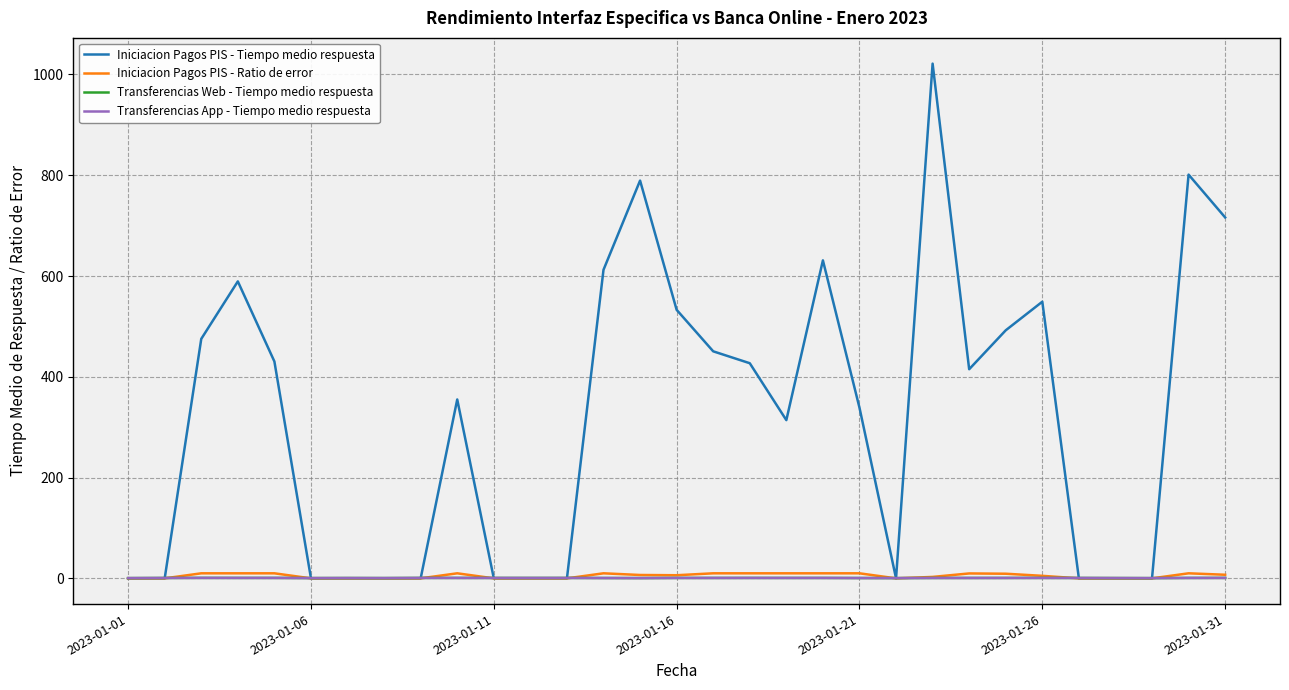

Is this an area chart (filled region under the line)?

No